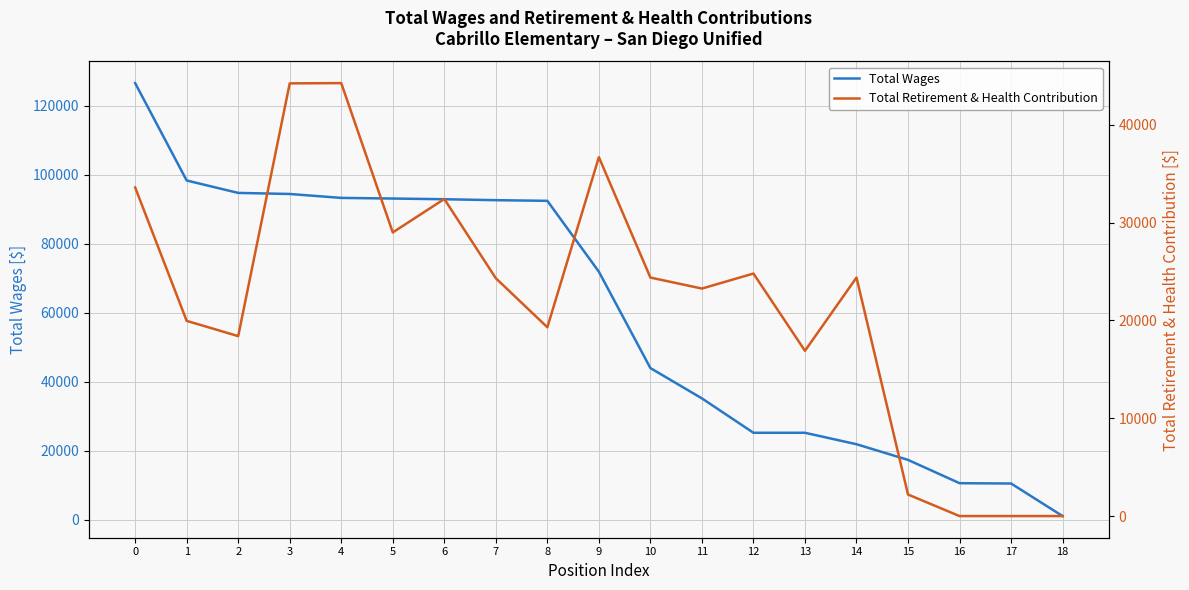

Which category has the lowest value in the Total Wages series?

18